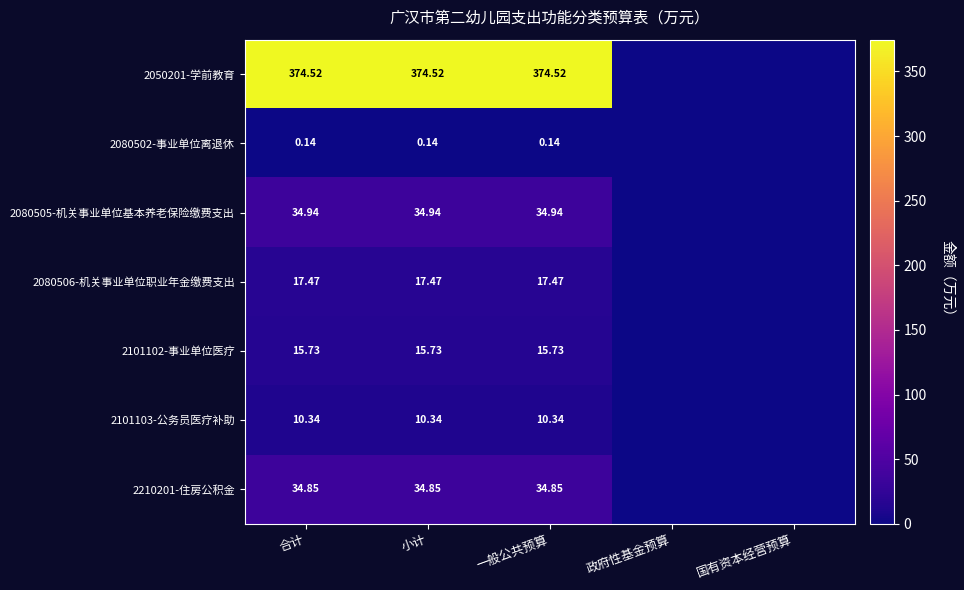

Is it true that 2210201-住房公积金 equals 15.9 at 一般公共预算?

False